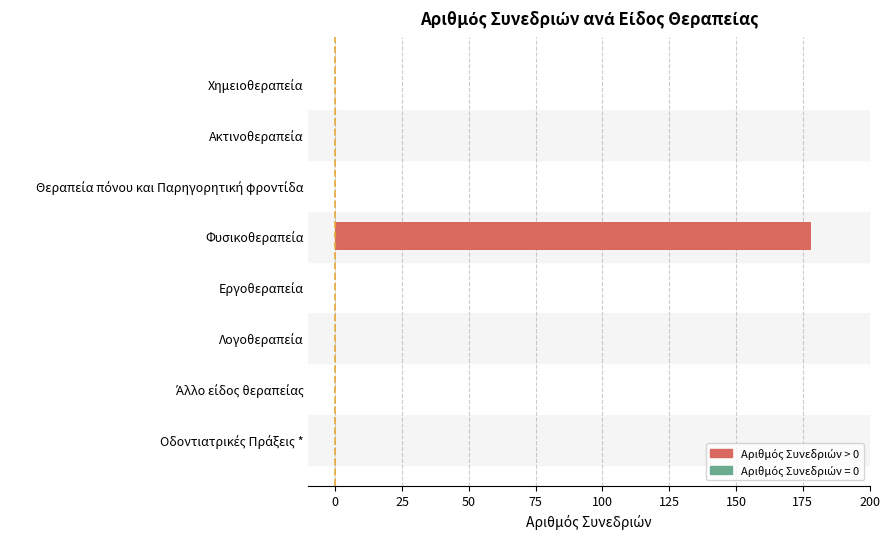

What is the greatest value displayed?

178